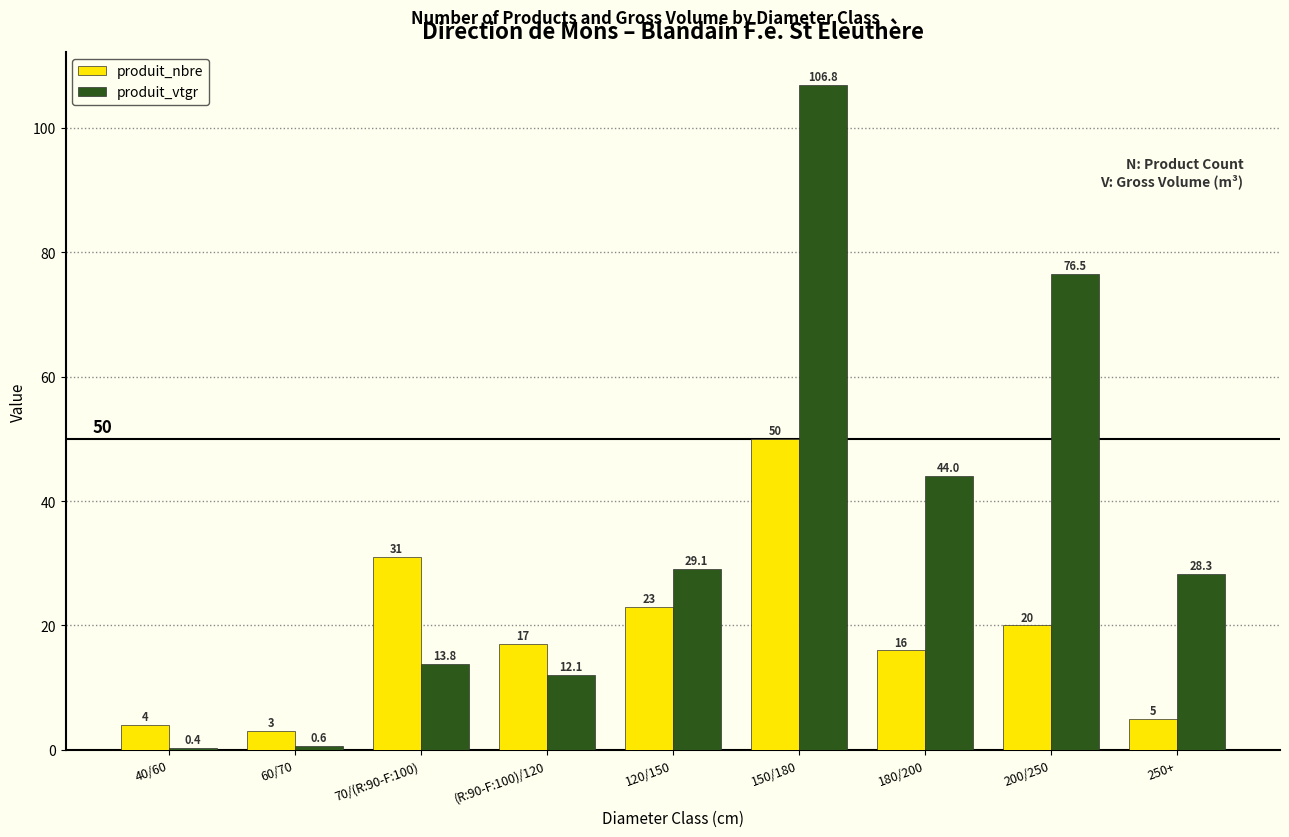

List the series in order of their peak value, highest first.

produit_vtgr, produit_nbre